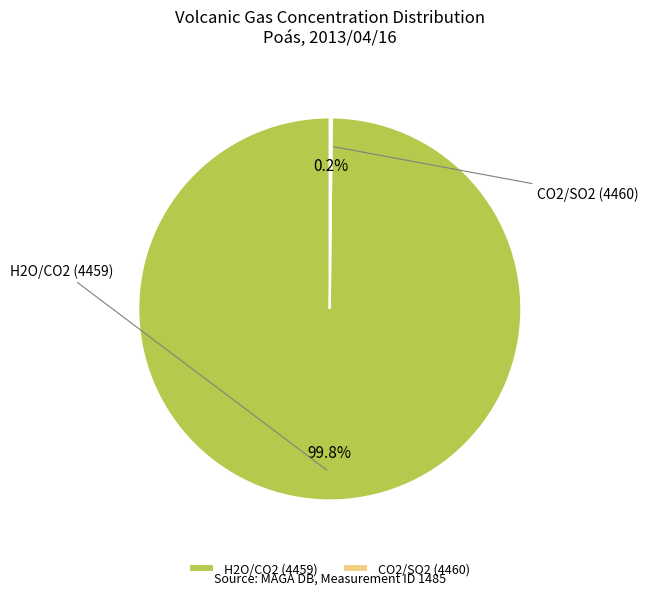

To the nearest percent, what is the average slice percentage?

50%